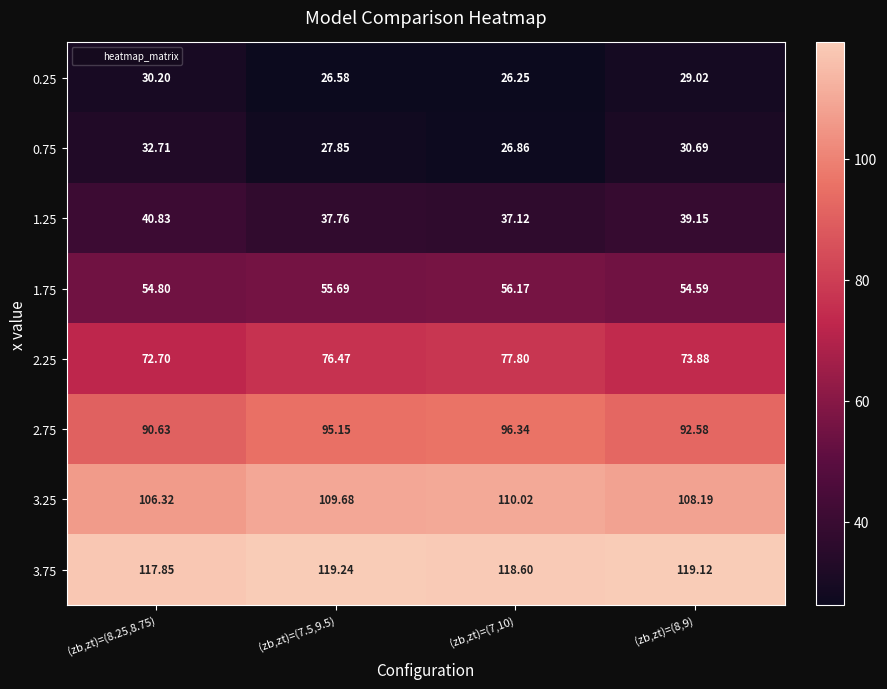

Is the value of 1.75 at (zb,zt)=(8,9) greater than the value of 0.75 at (zb,zt)=(7.5,9.5)?

Yes